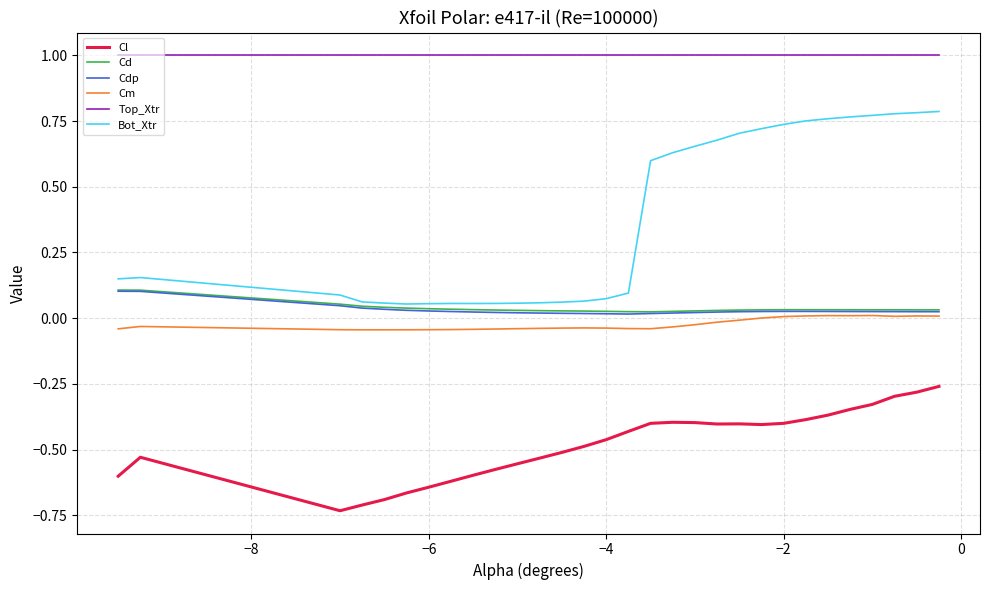

True or false: Cl and Cd cross at least once.

False